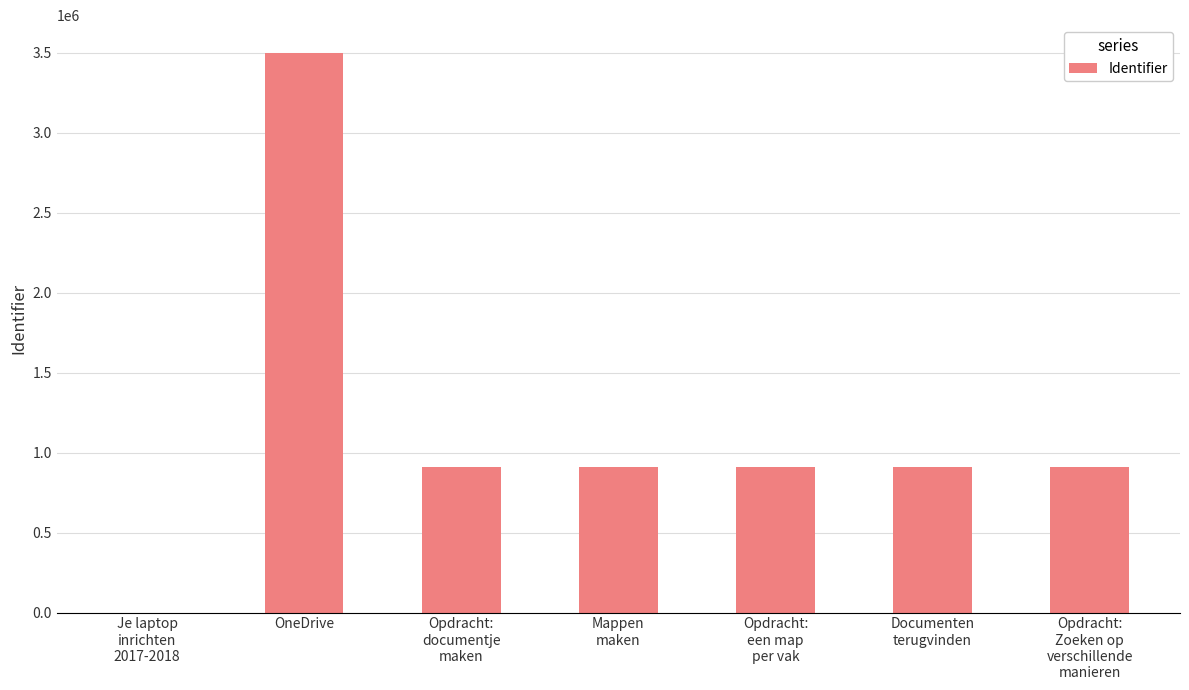

Count the number of data series in this chart.

1